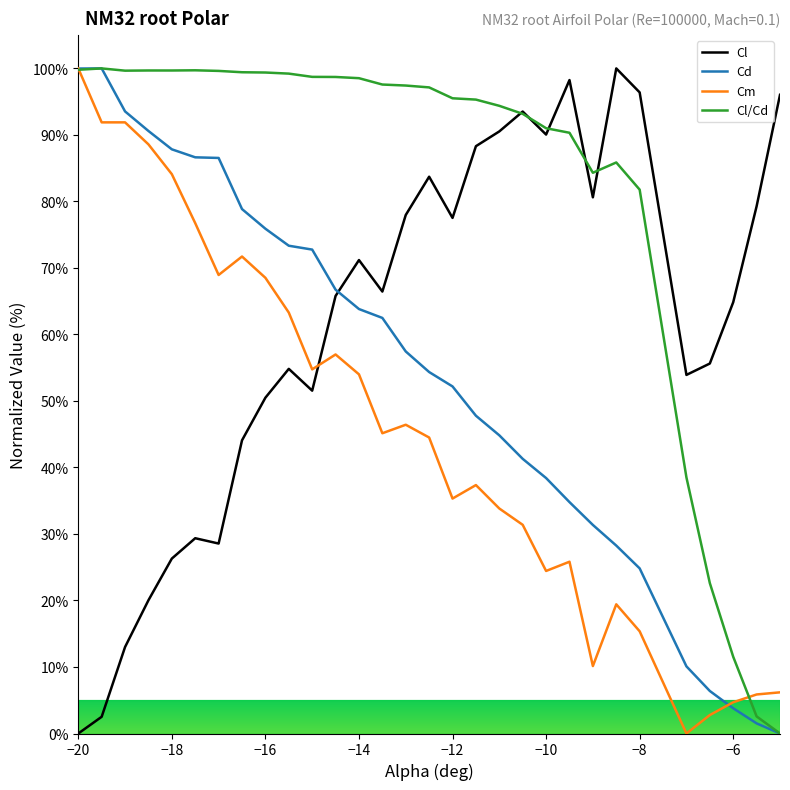

Which series has the largest total across all categories?

Cl/Cd